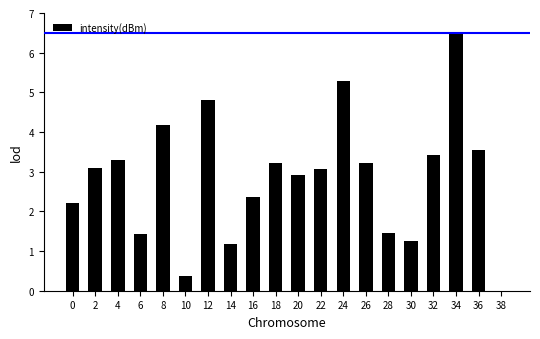

What is the change in value from 2 to 34?

+3.4